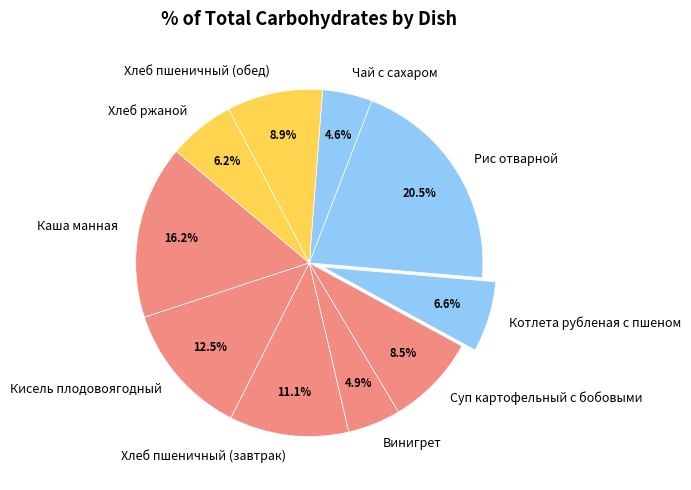

Which category has the biggest portion of the pie?

Рис отварной